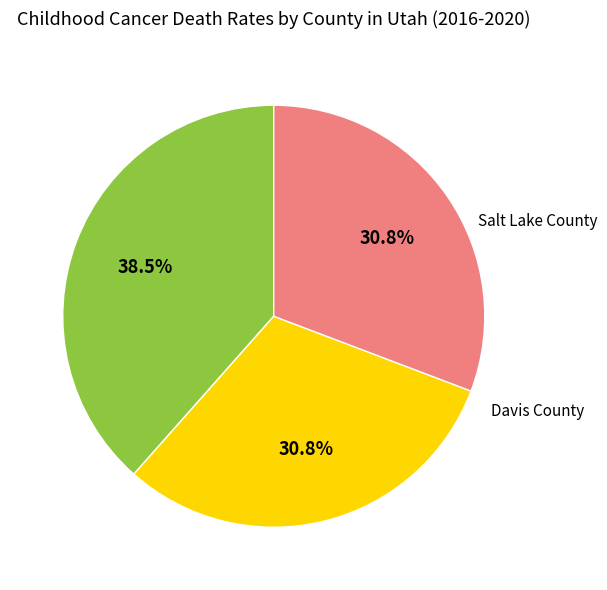

To the nearest percent, what is the difference between the Salt Lake County and Utah County slice percentages?

8%